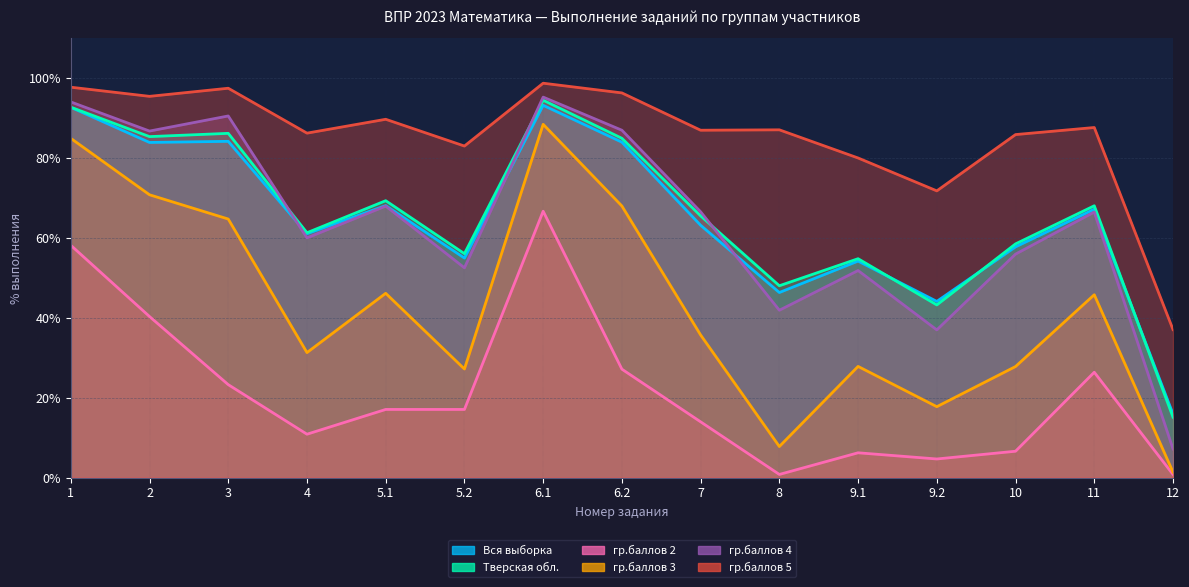

List the labels in order of гр.баллов 2 value, largest first.

6.1, 1, 2, 6.2, 11, 3, 5.1, 5.2, 7, 4, 10, 9.1, 9.2, 8, 12